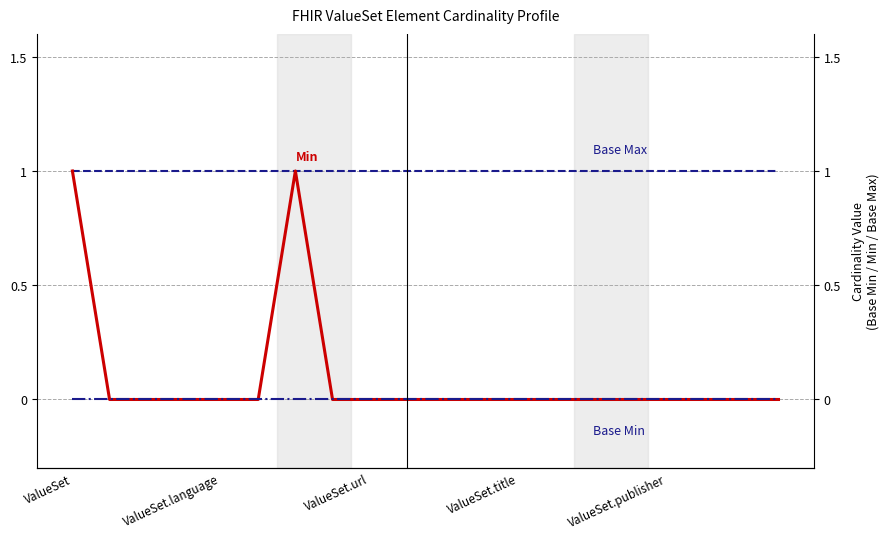

Rank the categories by Base Min value from lowest to highest.

ValueSet, ValueSet.language, ValueSet.url, ValueSet.title, ValueSet.publisher, 5, 6, 7, 8, 9, 10, 11, 12, 13, 14, 15, 16, 17, 18, 19